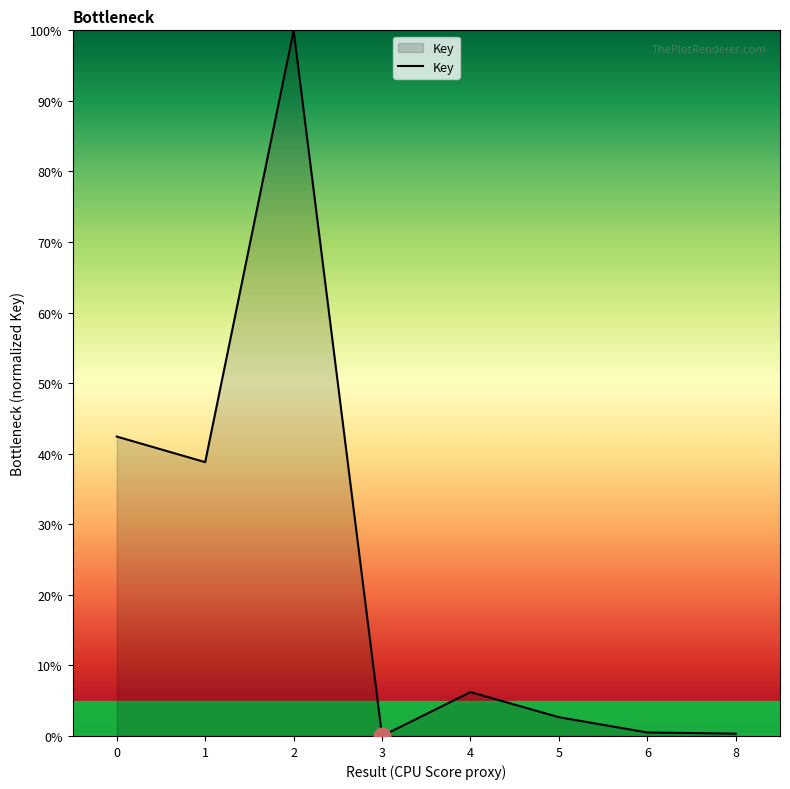

True or false: the data has more than 1 interior local peaks.

True